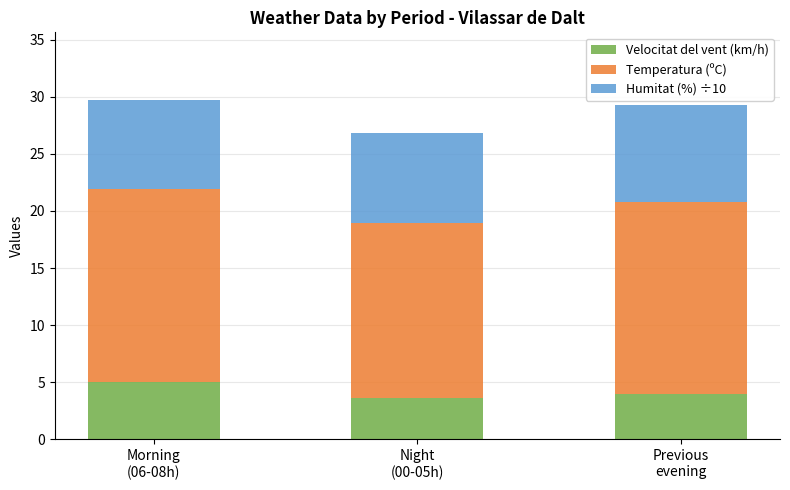

What is the minimum value for Velocitat del vent (km/h)?

3.7